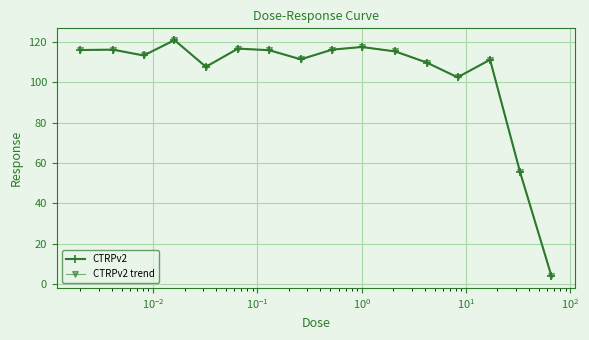

Reading left to right, extract all data points from this chart.

CTRPv2: 115.9	116.1	113.2	120.8	107.6	116.6	115.8	111.3	116.1	117.4	115.2	109.7	102.4	111.1	55.5	4.0
CTRPv2 trend: 115.9	116.1	113.2	120.8	107.6	116.6	115.8	111.3	116.1	117.4	115.2	109.7	102.4	111.1	55.5	4.0